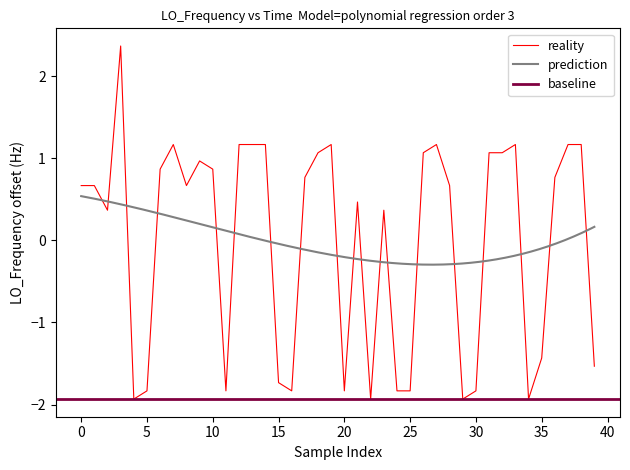

What is the change in value from 27 to 35?

-2.6